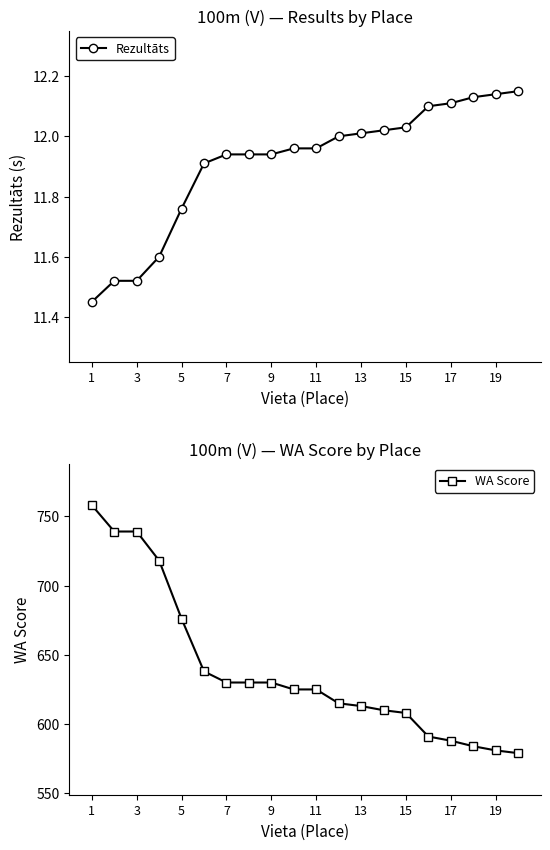

Is it true that WA Score equals 136.5 at 11?

False